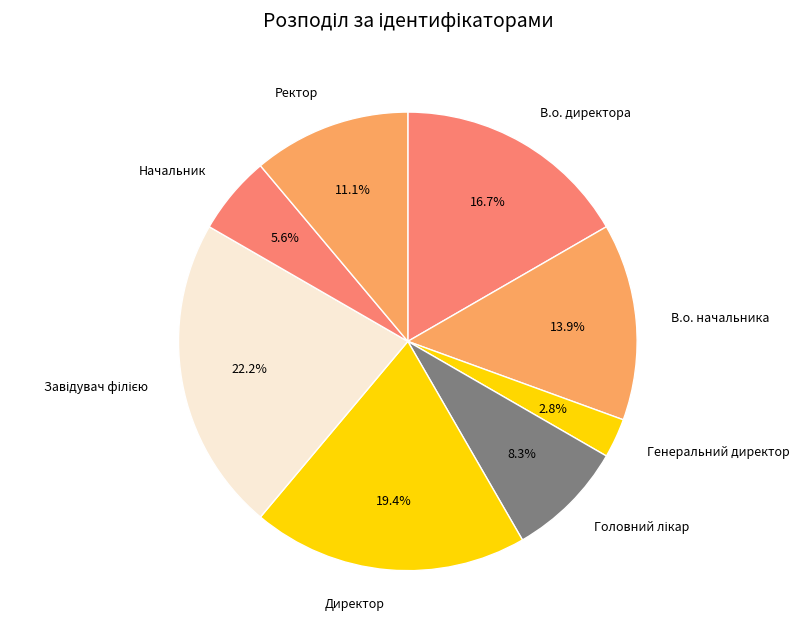

Combined, do В.о. директора and В.о. начальника account for over 50%?

No